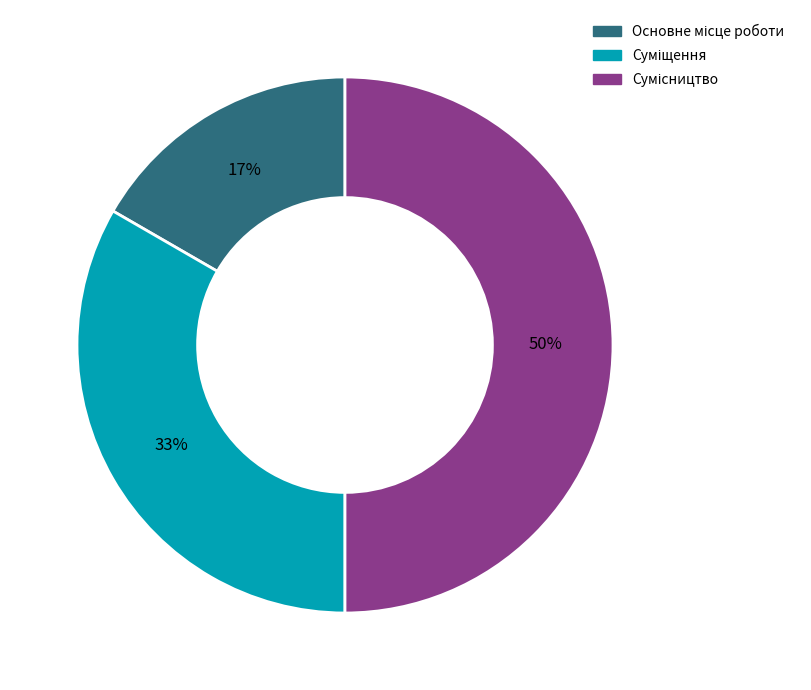

To the nearest percent, what is the average slice percentage?

33%